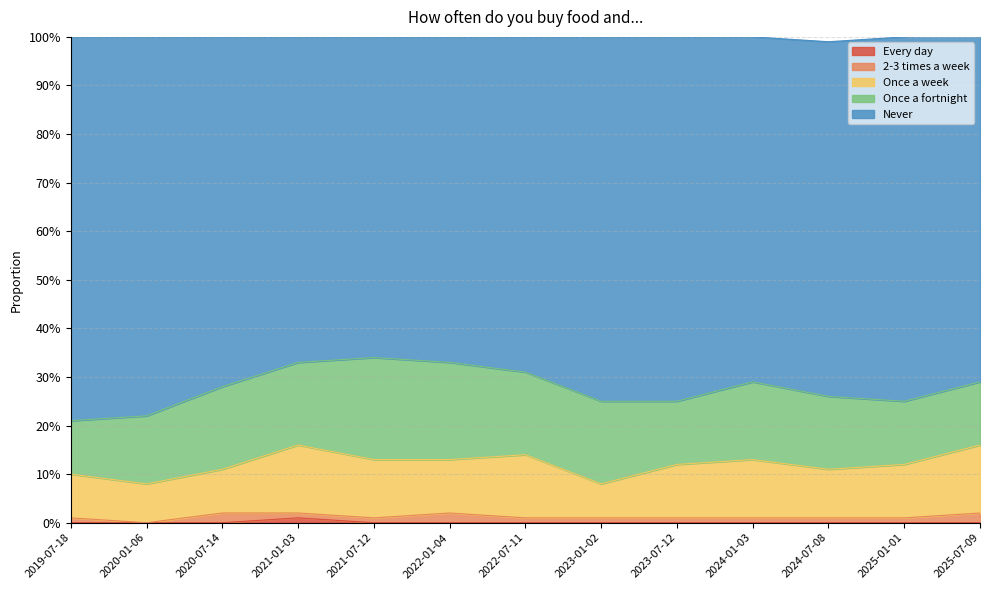

The Once a fortnight series shows 0.2 at 2023-01-02. True or false?

True